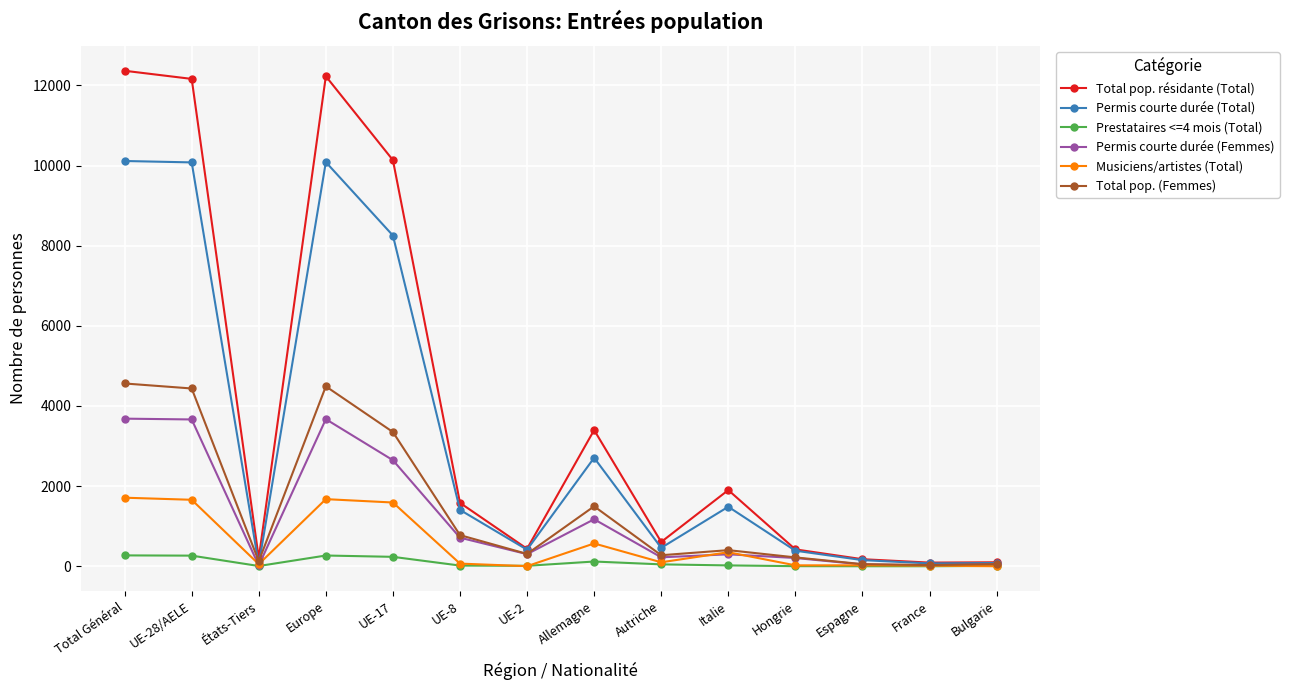

Rank the series by their maximum value, from lowest to highest.

Prestataires <=4 mois (Total), Musiciens/artistes (Total), Permis courte durée (Femmes), Total pop. (Femmes), Permis courte durée (Total), Total pop. résidante (Total)